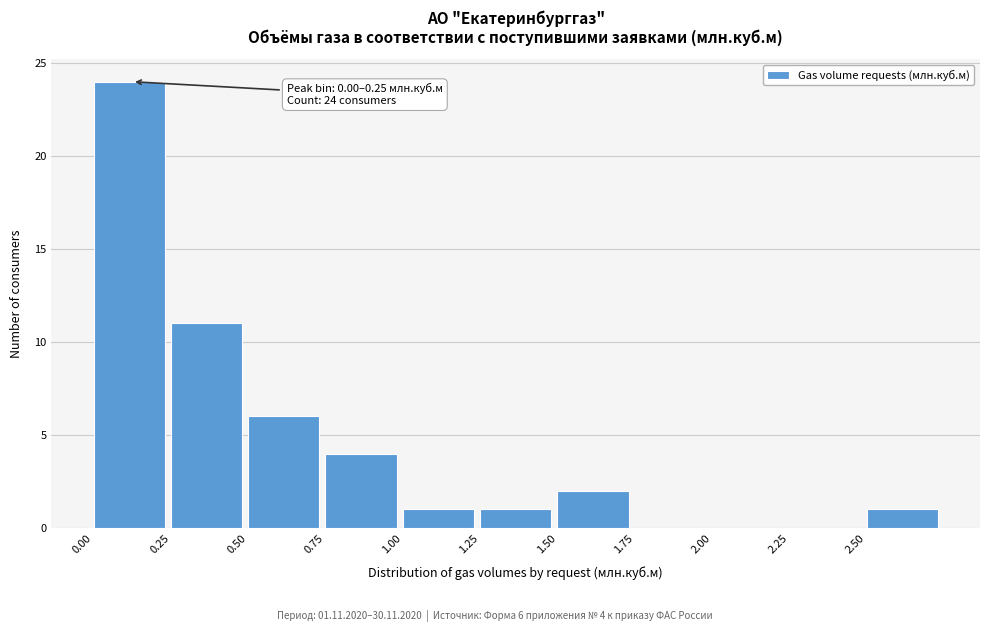

Which range on the x-axis has the tallest bar?

0.00 to 0.25